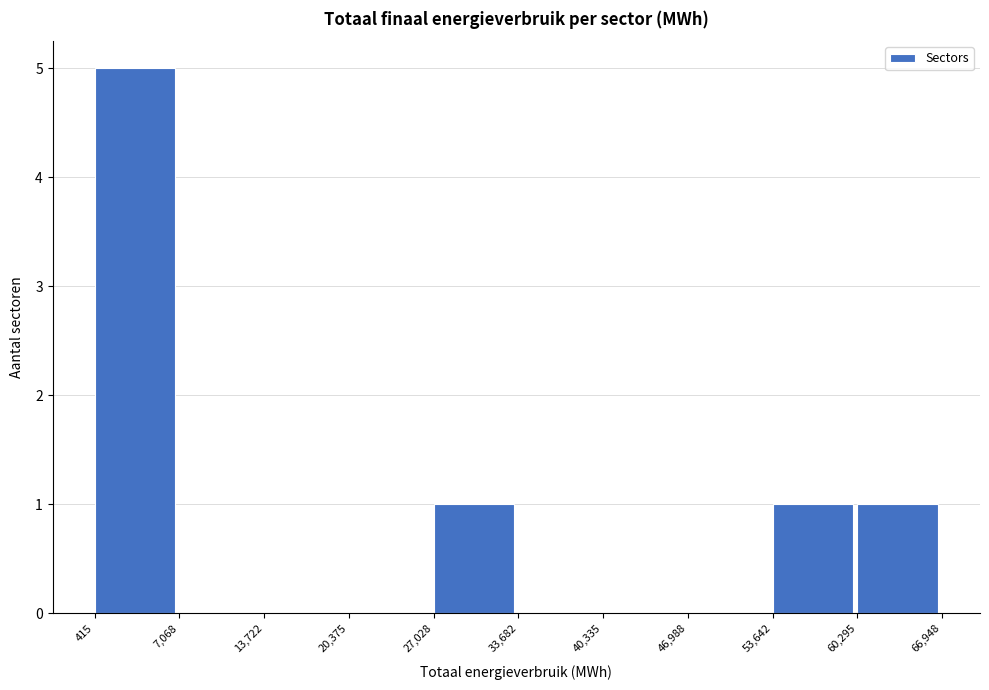

What is the height of the bar covering 27,028 to 33,682 on the x-axis? The values are not printed on the chart, so give them approximately, as read against the axis.

1